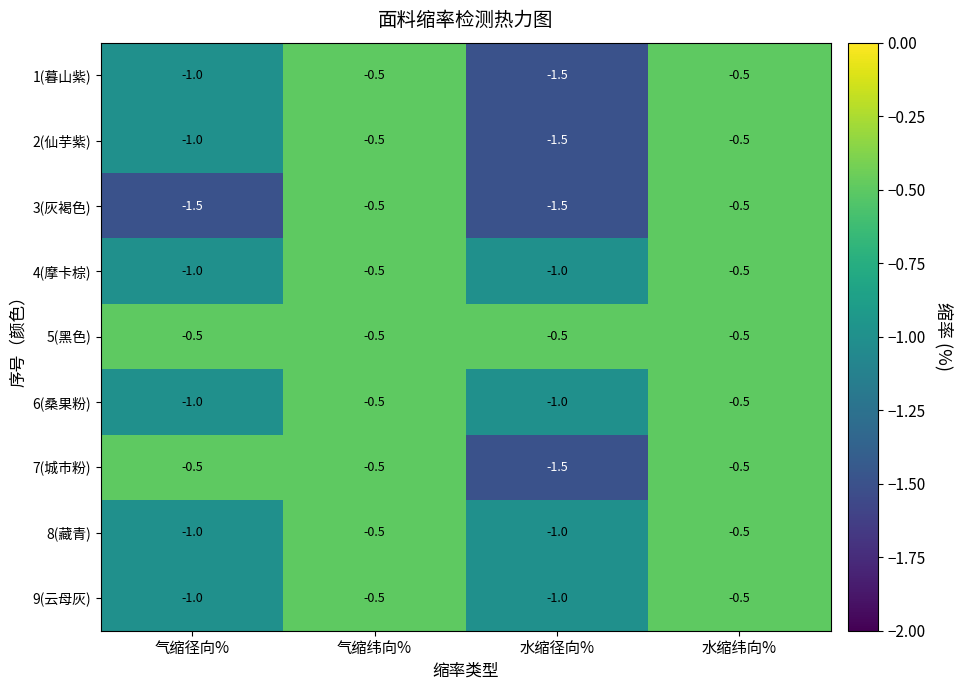

What is the minimum value shown in the chart?

-1.5